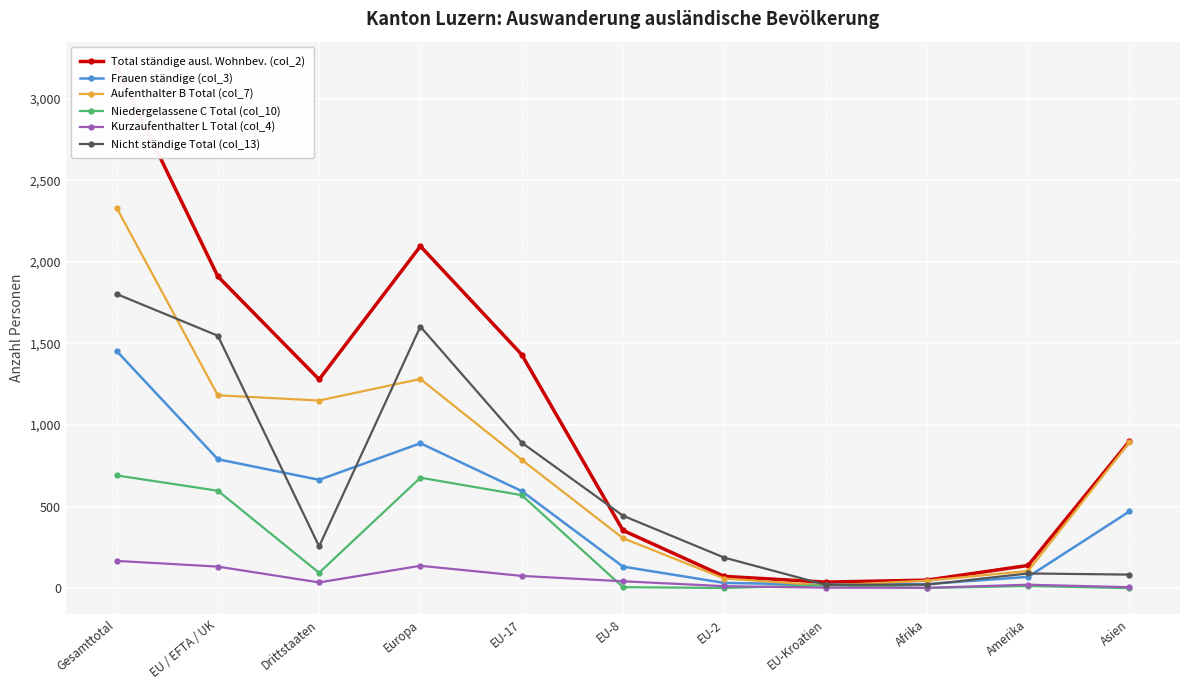

How many positive values does the Niedergelassene C Total (col_10) series have?

10